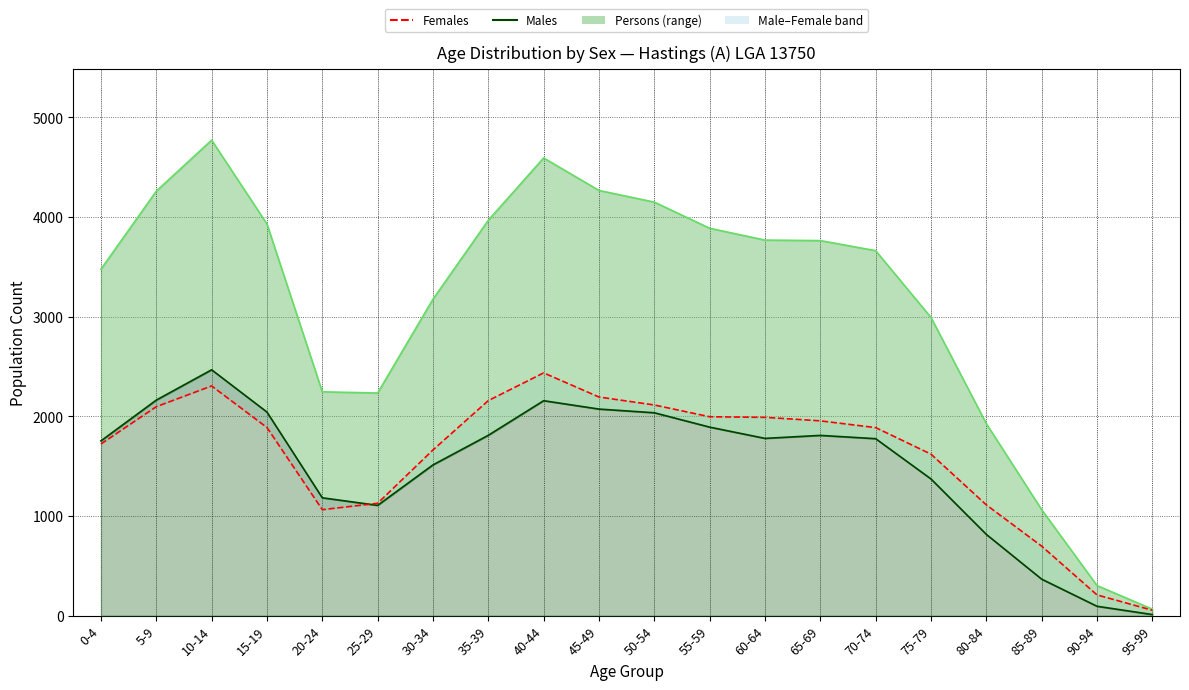

What is the difference between the second highest and minimum values?

2250